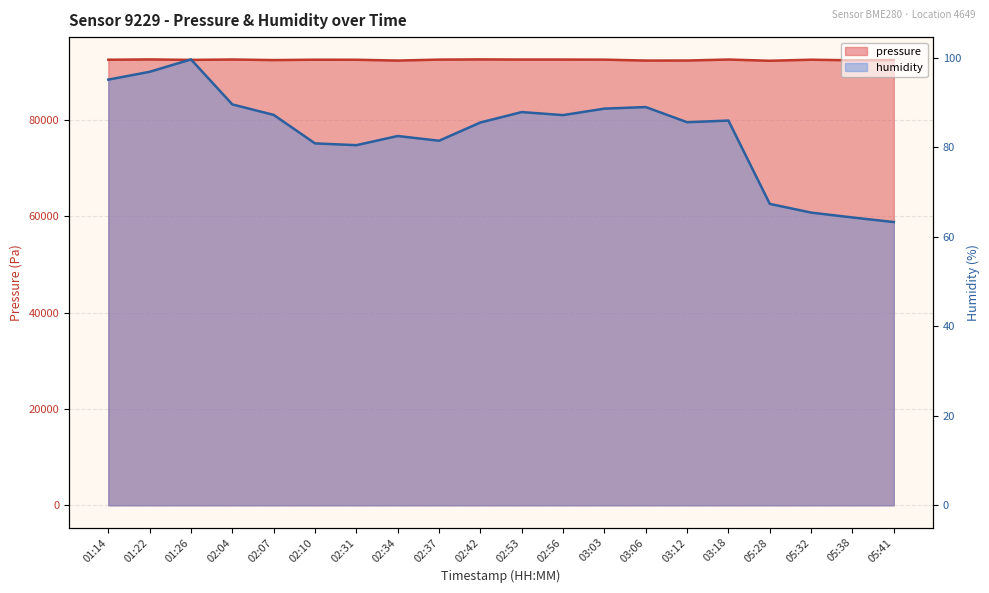

Which series has the largest total across all categories?

pressure